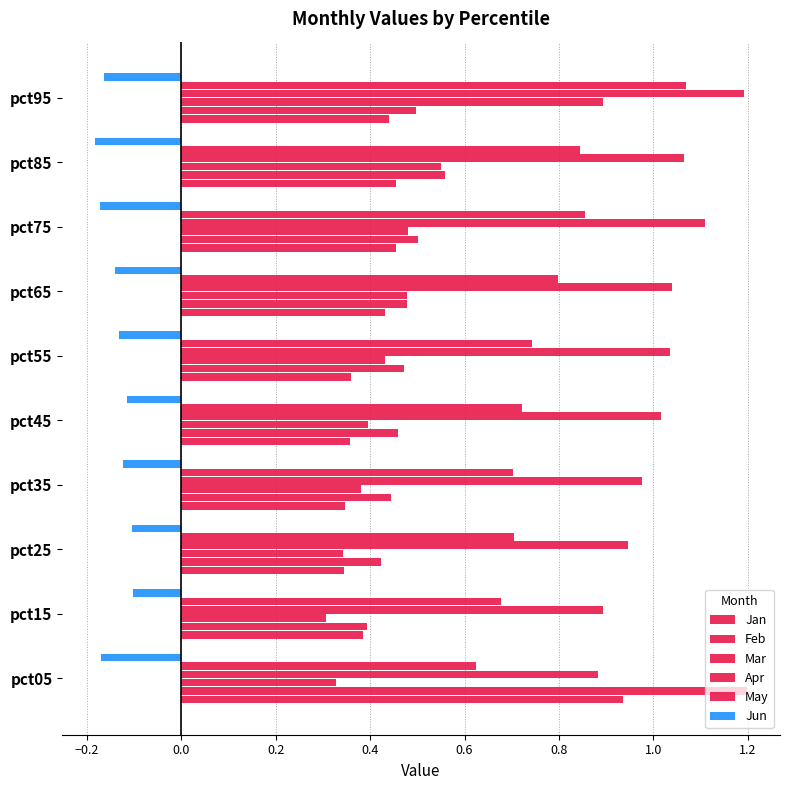

How many data points does each series have?

10